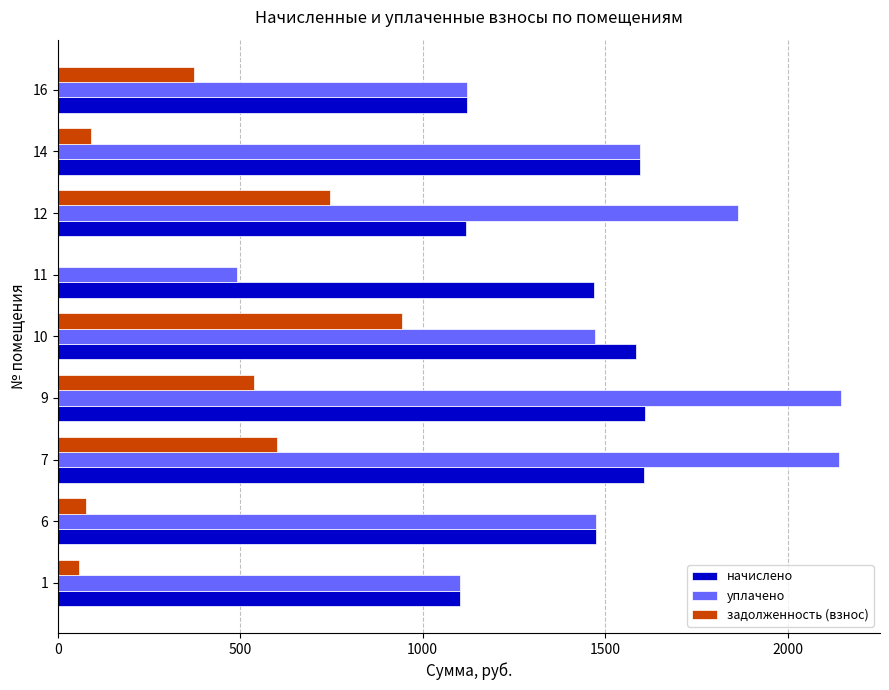

The value of начислено at 14 is 2639.9. True or false?

False